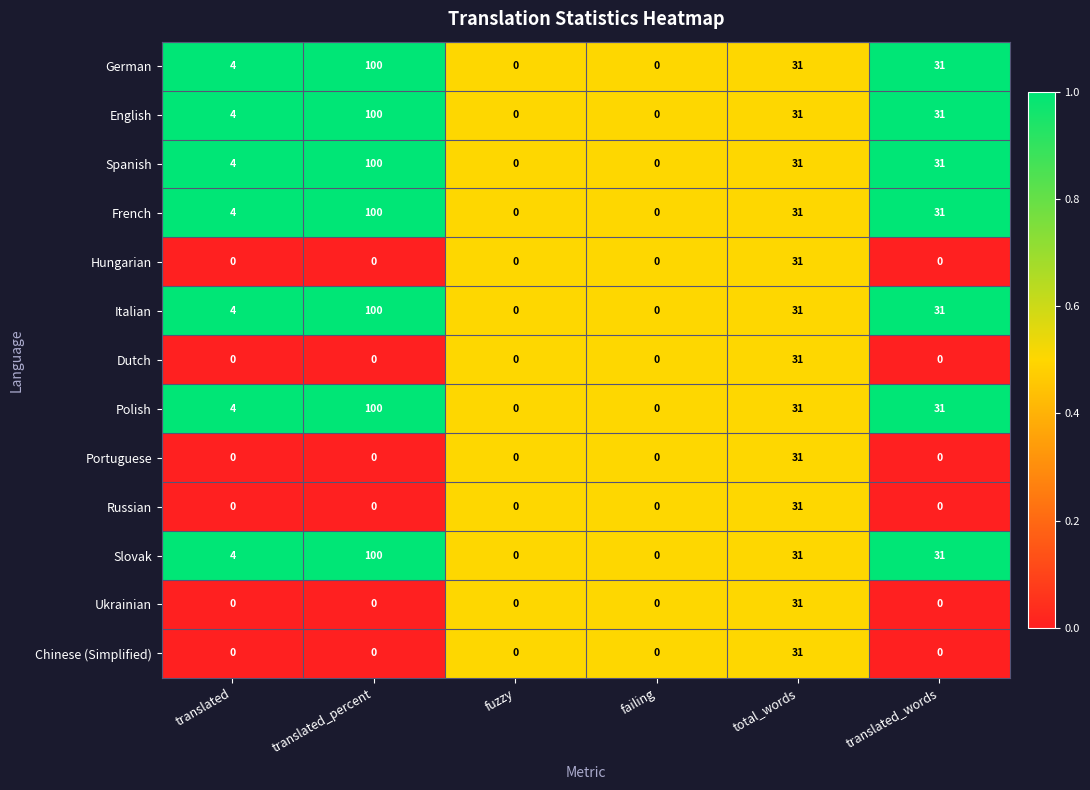

At which category is the sum across all series the highest?

translated_percent